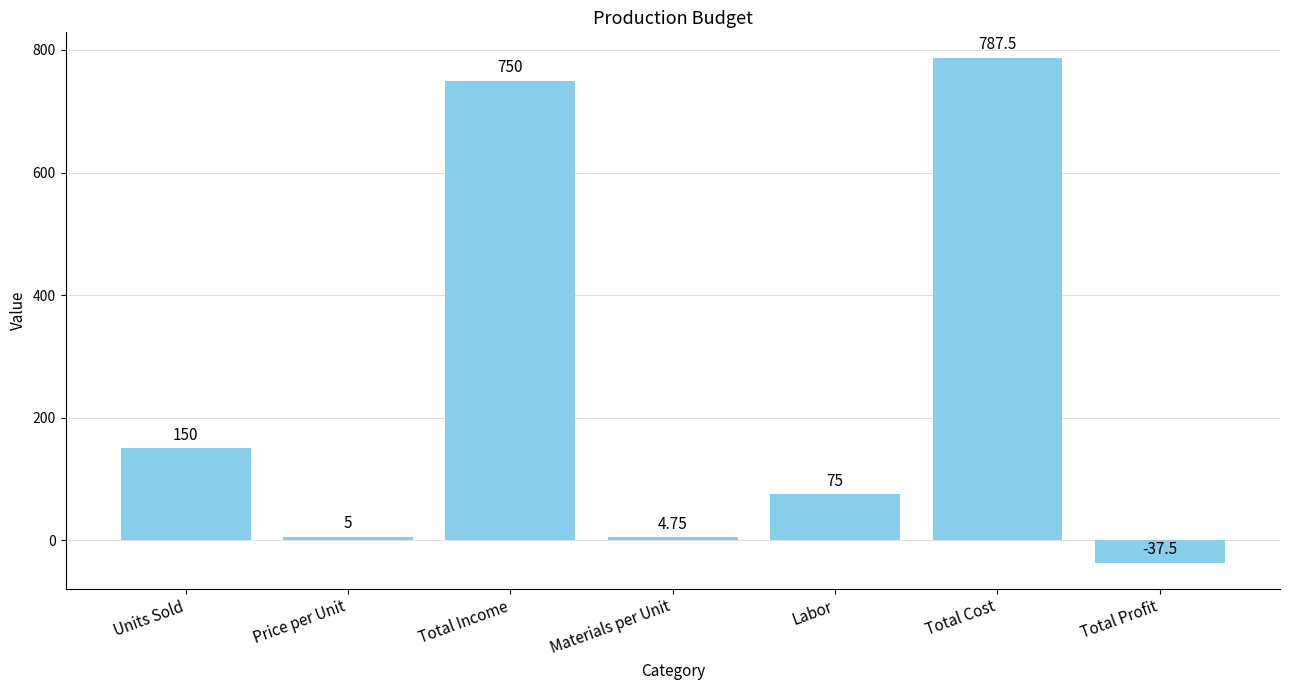

List the labels in order of value, largest first.

Total Cost, Total Income, Units Sold, Labor, Price per Unit, Materials per Unit, Total Profit